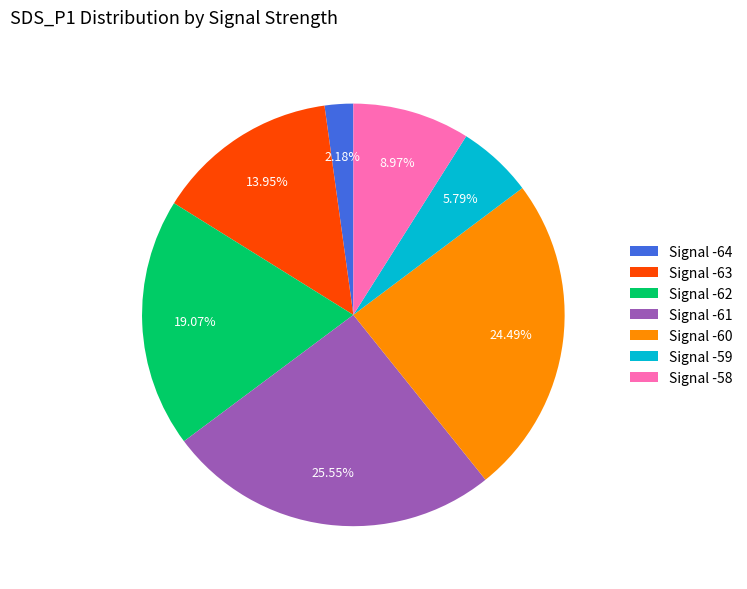

Is there any slice that represents more than half of the pie?

No